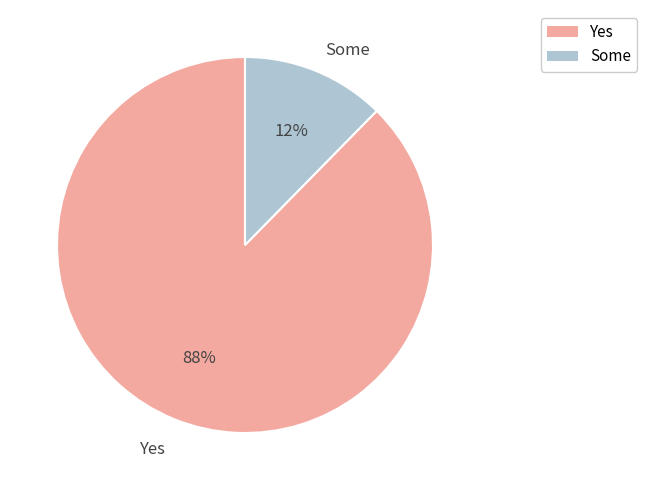

Rank the categories by value from lowest to highest.

Some, Yes